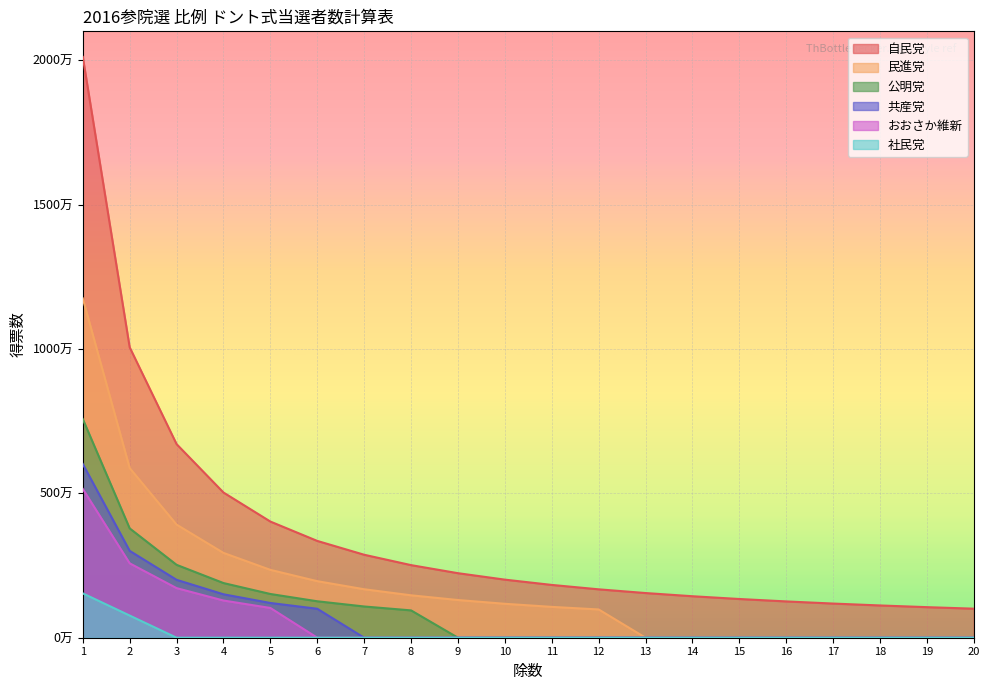

What is the sum of the 民進党 values at 16 and 3?

3916988